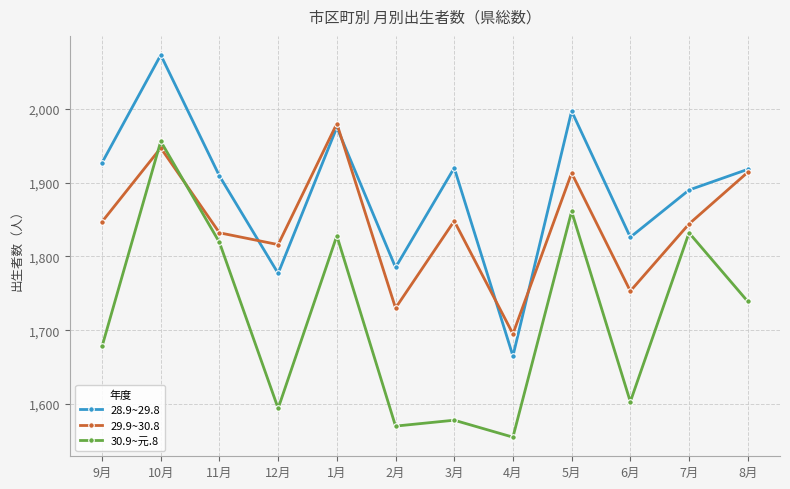

What are all the series names shown in the legend?

28.9~29.8, 29.9~30.8, 30.9~元.8